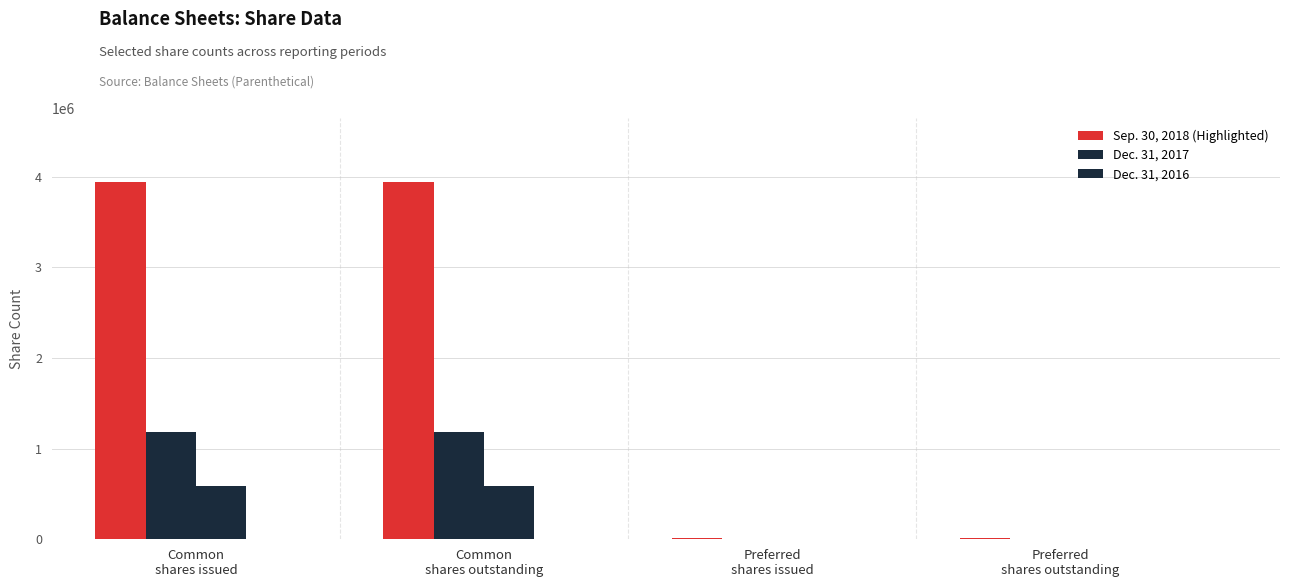

At which label is Sep. 30, 2018 closest to 1974406?

Preferred stock, shares issued